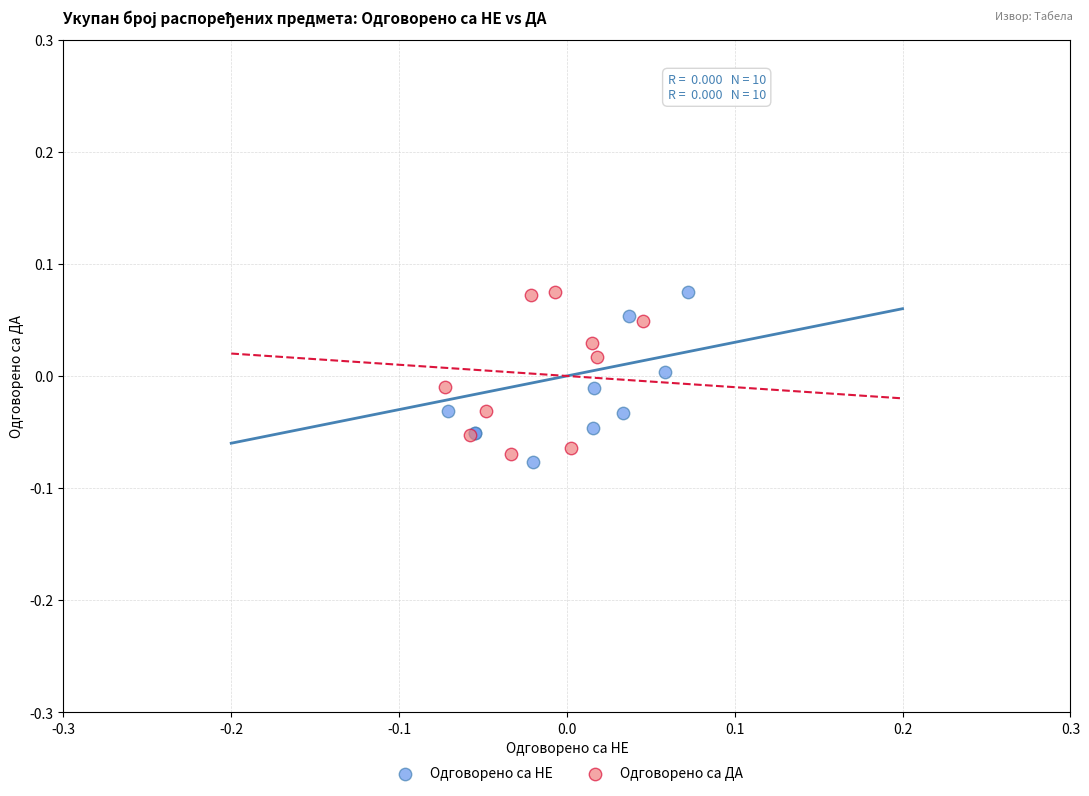

What are all the series names shown in the legend?

Одговорено са НЕ, Одговорено са ДА